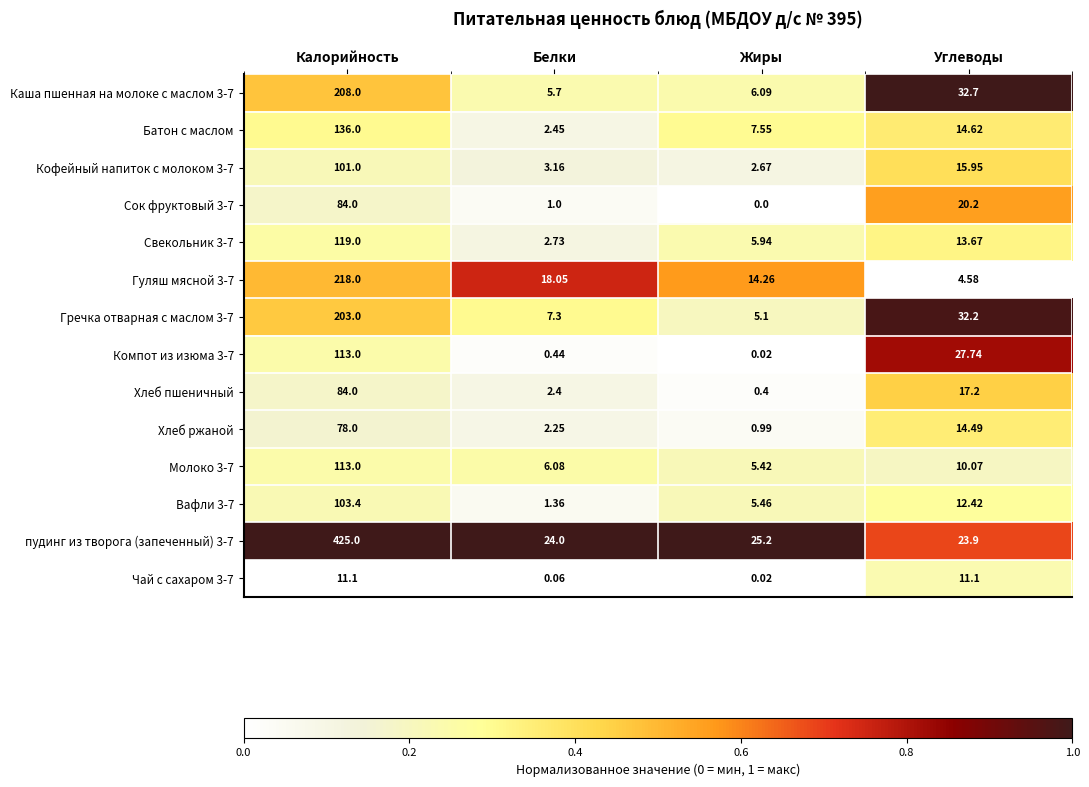

What is the total value across all series at Белки?

77.0